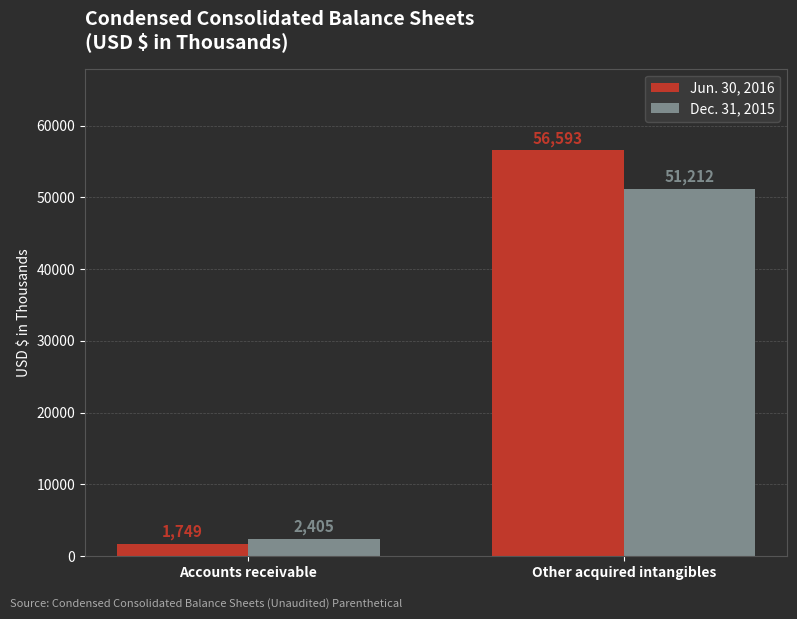

What position from the right is Accounts receivable?

2